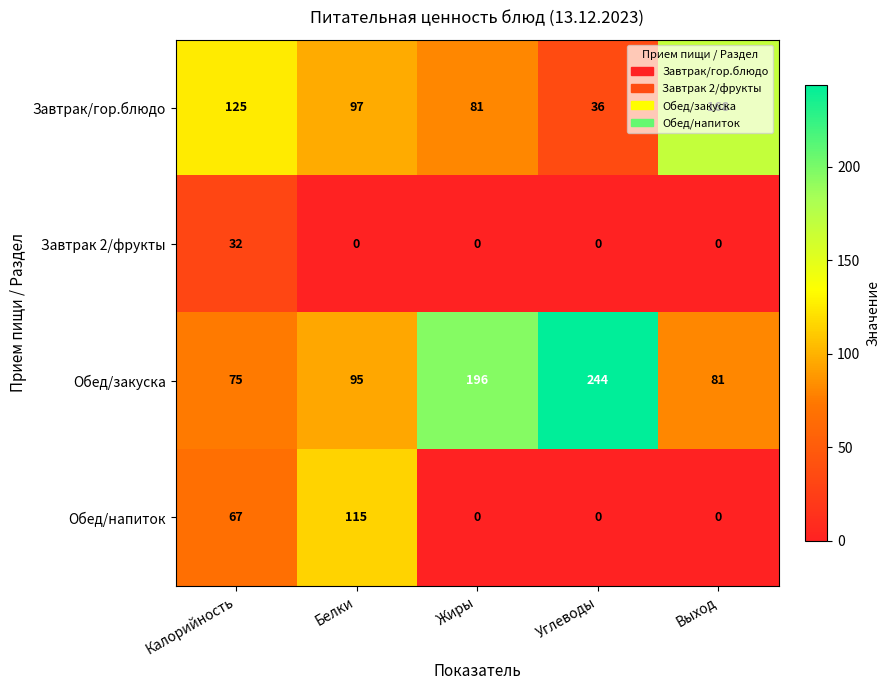

Where is Обед/напиток nearest to the value 57?

Калорийность